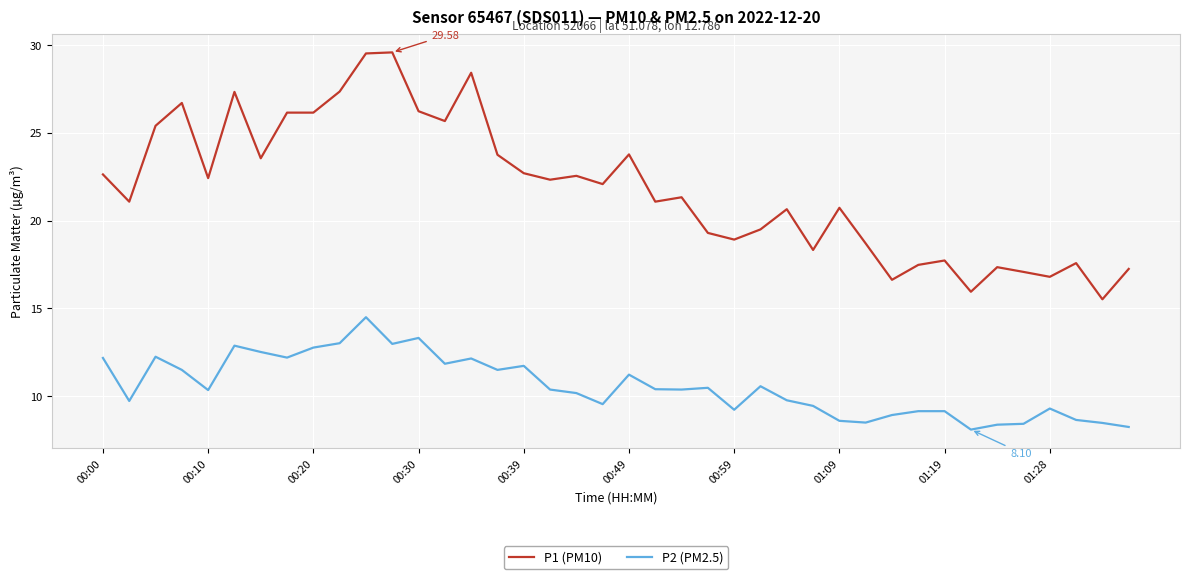

List the series in order of their peak value, lowest first.

P2 (PM2.5), P1 (PM10)